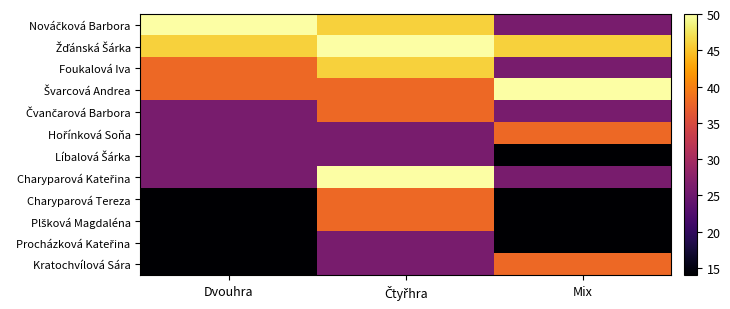

The value of Žďánská Šárka at Dvouhra is 46. True or false?

True